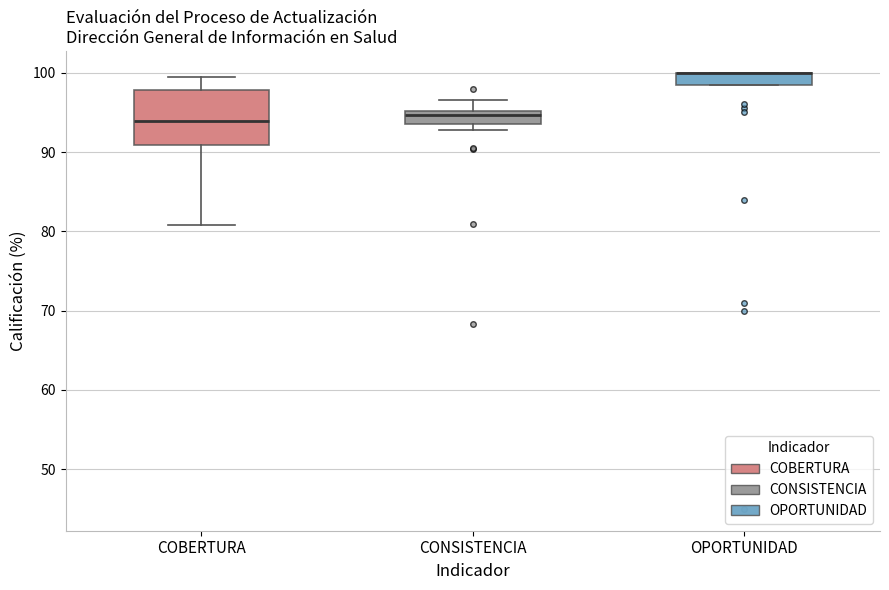

Reading left to right, read every box against the y-axis: the position of its median line, the range the box covers, and the ends of its whiskers. The values are not printed on the chart, so give them approximately, as read against the axis.

COBERTURA: median 94, box 91 to 98, whiskers 81 to 99
CONSISTENCIA: median 95 (just below the box's upper edge), box 94 to 95, whiskers 93 to 97
OPORTUNIDAD: median 100 (drawn on the box's upper edge), box 99 to 100, whiskers 99 to 100